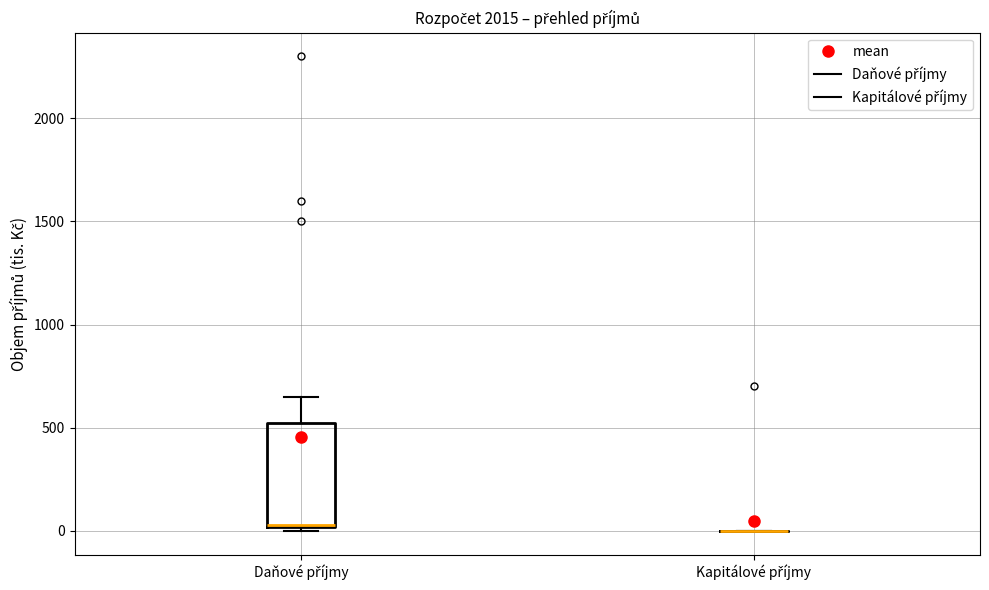

Which box is the tallest, from its lower edge to its upper edge?

Daňové příjmy